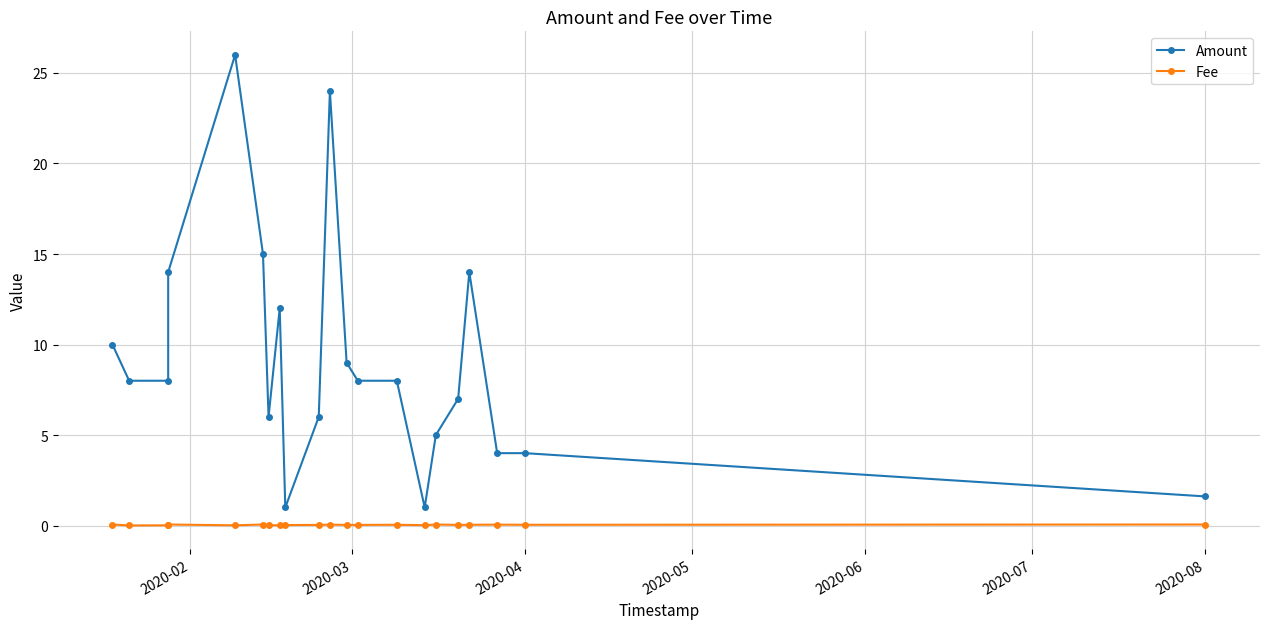

Is this an area chart (filled region under the line)?

No